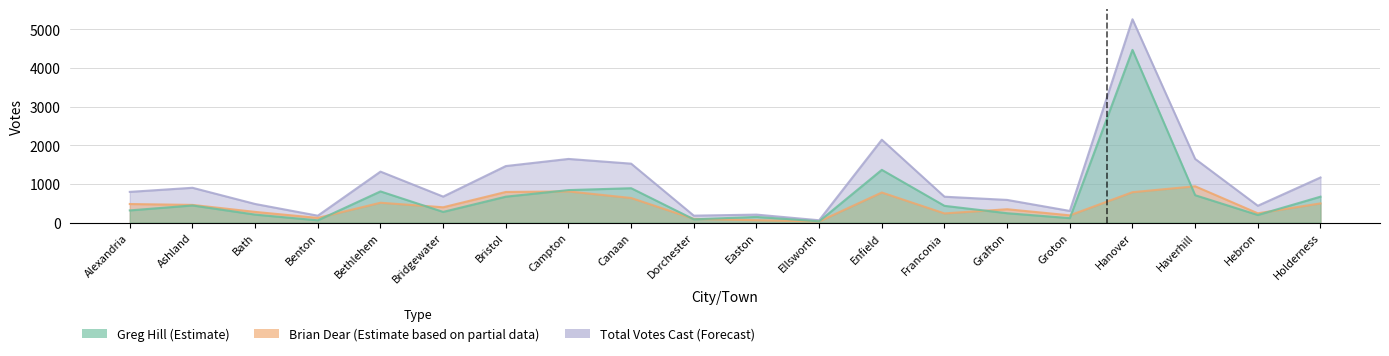

Is it true that Total Votes Cast equals 793 at Alexandria?

True